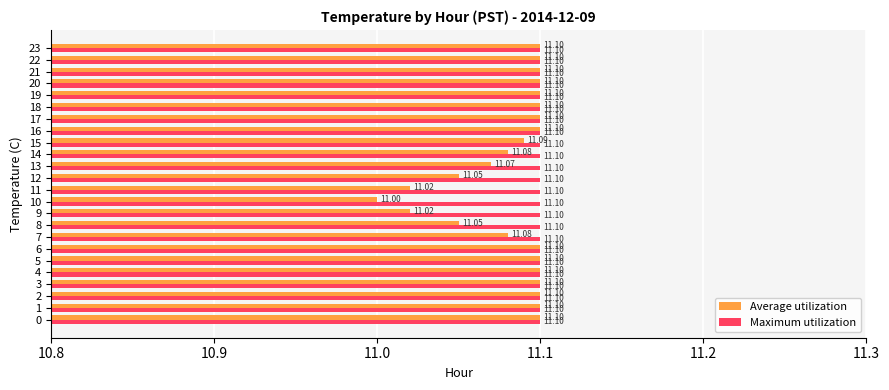

Which series has the largest range (max minus min)?

Average utilization